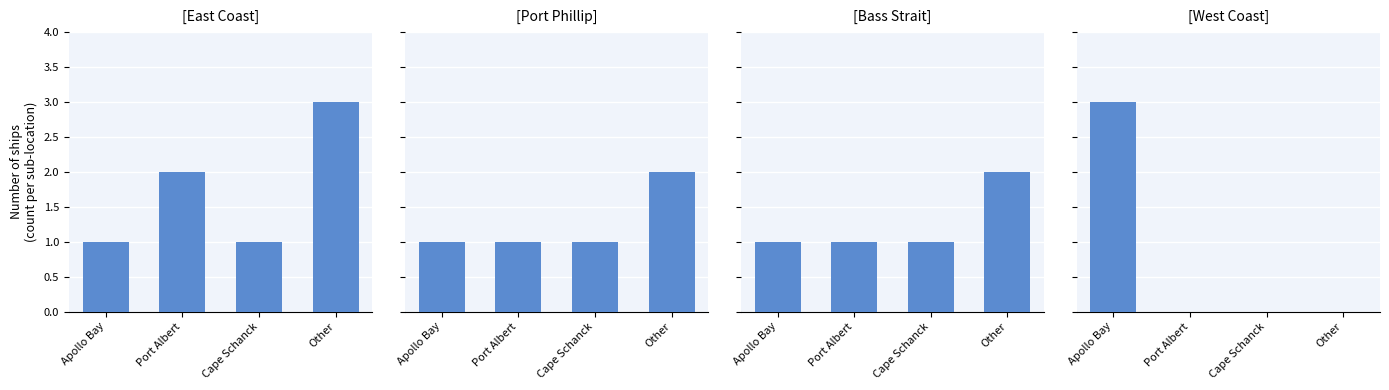

True or false: East Coast has a value of 2 at Cape Schanck.

False